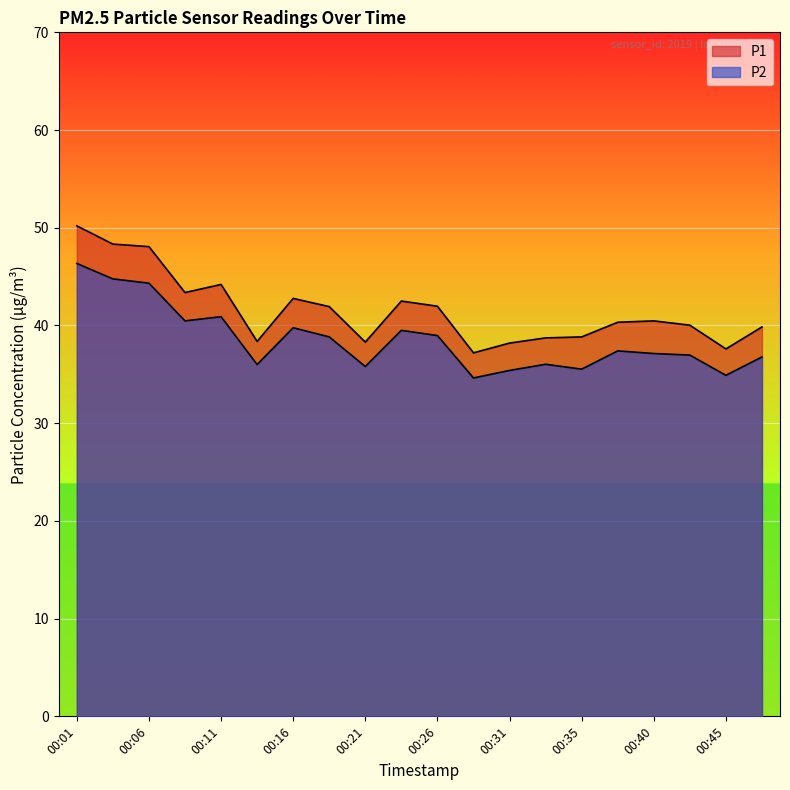

True or false: P2 has more than 0 interior local peaks.

True